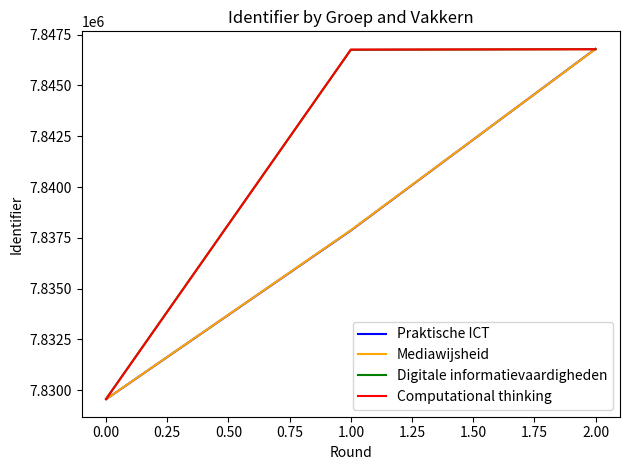

How many distinct data groups are displayed?

4